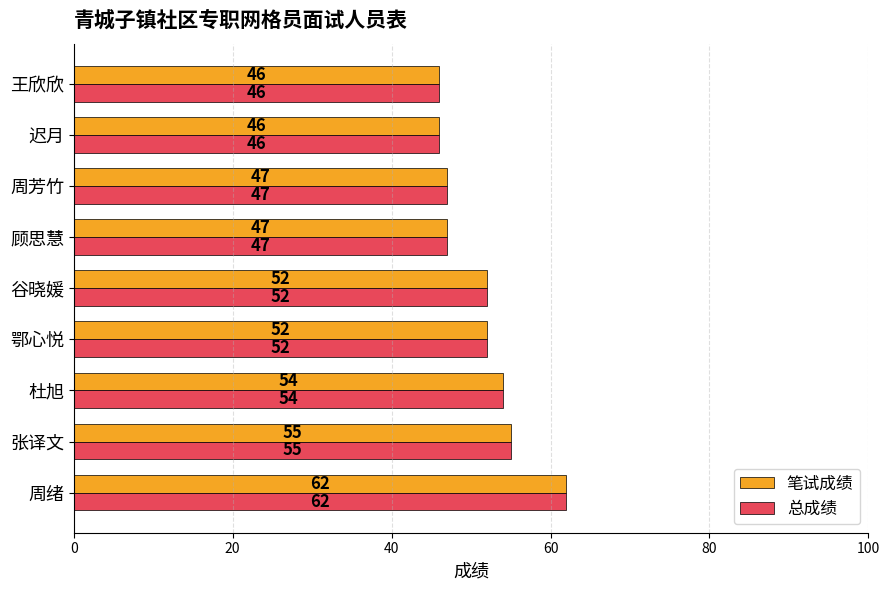

Is it true that 笔试成绩 equals 62 at 周绪?

True